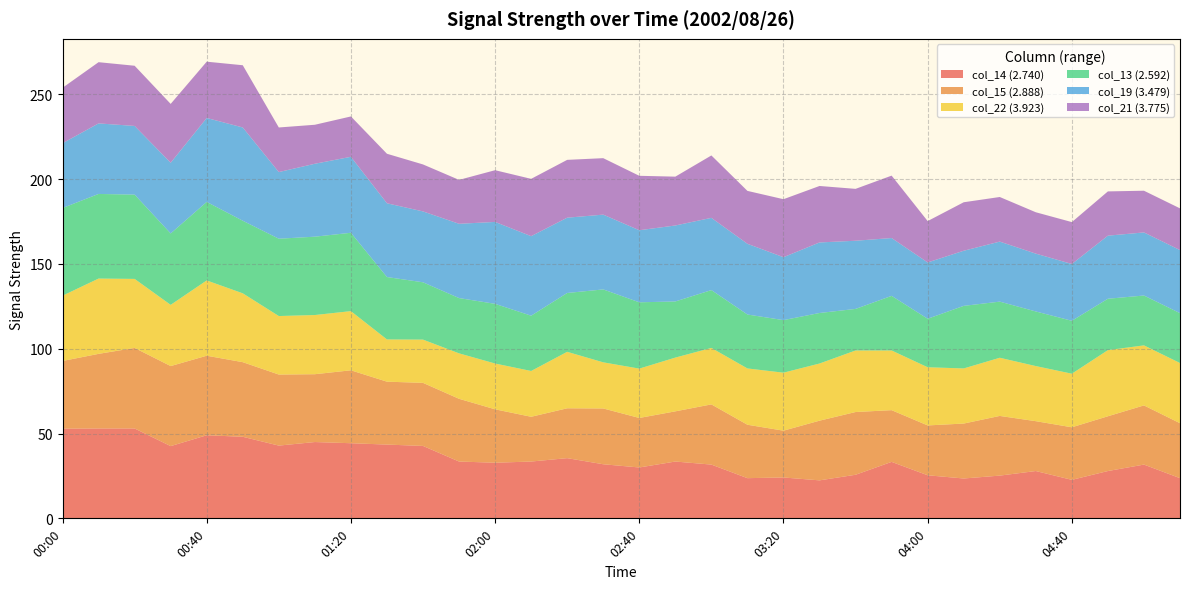

Reading left to right, list all the values displayed in this chart.

col_14 (2.740): 00:00=52.9	00:10=53.0	00:20=53.0	00:30=42.6	00:40=49.0	00:50=48.1	01:00=42.9	01:10=45.0	01:20=44.3	01:30=43.5	01:40=42.7	01:50=33.5	02:00=32.8	02:10=33.5	02:20=35.5	02:30=31.9	02:40=30.0	02:50=33.5	03:00=31.7	03:10=23.7	03:20=24.1	03:30=22.4	03:40=25.7	03:50=33.3	04:00=25.4	04:10=23.5	04:20=25.2	04:30=27.9	04:40=22.7	04:50=27.9	05:00=31.7	05:10=23.7
col_15 (2.888): 00:00=39.9	00:10=44.0	00:20=47.5	00:30=47.2	00:40=46.9	00:50=44.0	01:00=41.9	01:10=40.0	01:20=43.0	01:30=37.1	01:40=37.2	01:50=37.0	02:00=31.5	02:10=26.4	02:20=29.4	02:30=32.9	02:40=29.2	02:50=29.6	03:00=35.5	03:10=31.5	03:20=27.6	03:30=35.2	03:40=37.0	03:50=30.5	04:00=29.4	04:10=32.4	04:20=35.2	04:30=29.4	04:40=31.0	04:50=32.3	05:00=34.9	05:10=32.4
col_22 (3.923): 00:00=38.5	00:10=44.4	00:20=40.7	00:30=36.1	00:40=44.4	00:50=40.6	01:00=34.5	01:10=34.9	01:20=34.9	01:30=24.9	01:40=25.5	01:50=26.8	02:00=27.0	02:10=27.0	02:20=33.3	02:30=27.2	02:40=29.1	02:50=31.7	03:00=33.3	03:10=33.2	03:20=34.2	03:30=33.7	03:40=36.3	03:50=35.2	04:00=34.3	04:10=32.5	04:20=34.3	04:30=32.5	04:40=31.6	04:50=39.0	05:00=35.4	05:10=35.5
col_13 (2.592): 00:00=51.7	00:10=49.9	00:20=49.7	00:30=42.1	00:40=46.3	00:50=42.8	01:00=45.6	01:10=46.2	01:20=46.2	01:30=36.8	01:40=33.8	01:50=32.6	02:00=35.2	02:10=32.6	02:20=34.7	02:30=43.0	02:40=39.1	02:50=33.1	03:00=34.1	03:10=31.8	03:20=31.0	03:30=29.8	03:40=24.5	03:50=32.2	04:00=28.6	04:10=36.9	04:20=33.1	04:30=32.2	04:40=31.2	04:50=30.3	05:00=29.4	05:10=29.4
col_19 (3.479): 00:00=38.2	00:10=41.6	00:20=40.5	00:30=41.7	00:40=49.5	00:50=55.0	01:00=39.3	01:10=43.0	01:20=44.8	01:30=43.5	01:40=41.8	01:50=43.8	02:00=48.3	02:10=46.9	02:20=44.4	02:30=44.1	02:40=42.5	02:50=44.8	03:00=42.6	03:10=41.7	03:20=37.1	03:30=41.6	03:40=40.2	03:50=34.1	04:00=33.2	04:10=32.5	04:20=35.4	04:30=34.1	04:40=33.5	04:50=37.2	05:00=37.2	05:10=37.2
col_21 (3.775): 00:00=32.7	00:10=36.1	00:20=35.5	00:30=34.7	00:40=33.2	00:50=36.7	01:00=26.3	01:10=23.0	01:20=23.8	01:30=29.2	01:40=27.7	01:50=25.9	02:00=30.5	02:10=33.8	02:20=34.1	02:30=33.3	02:40=32.1	02:50=28.8	03:00=36.8	03:10=31.2	03:20=34.2	03:30=33.3	03:40=30.6	03:50=36.8	04:00=24.4	04:10=28.6	04:20=26.3	04:30=24.4	04:40=24.7	04:50=26.1	05:00=24.6	05:10=24.6